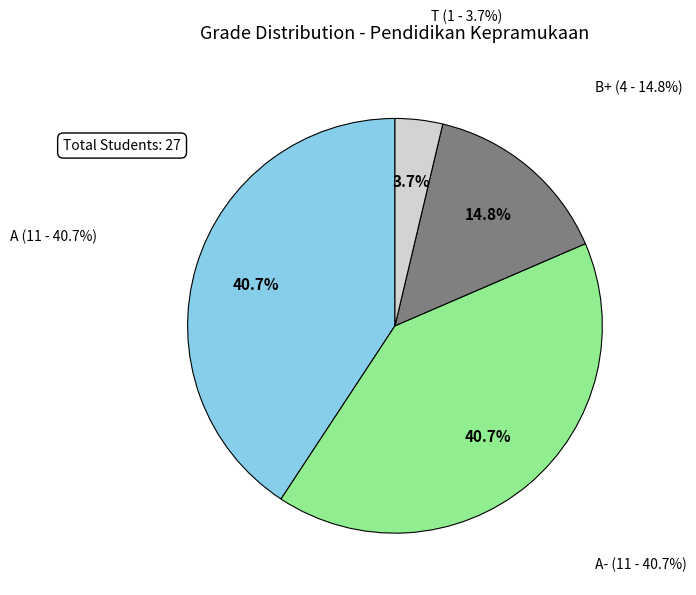

What percentage is the A- slice, to the nearest percent?

41%